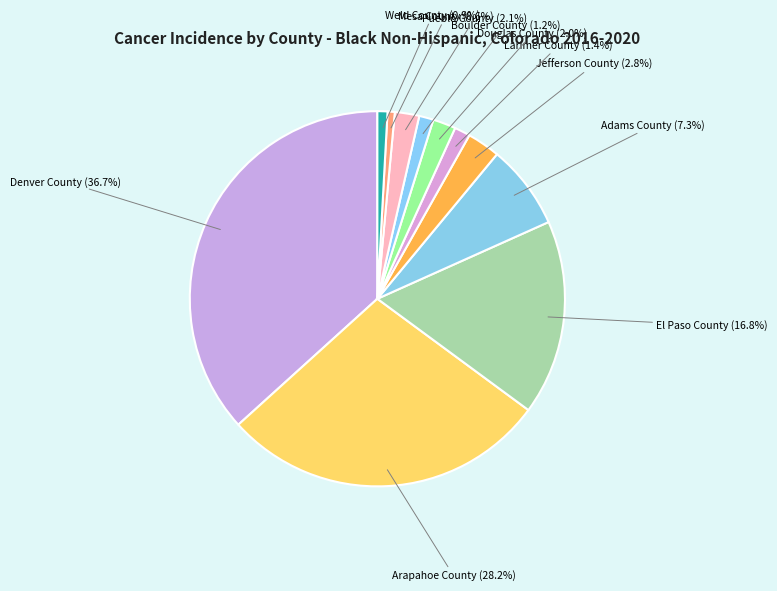

How many segments does this pie chart have?

11